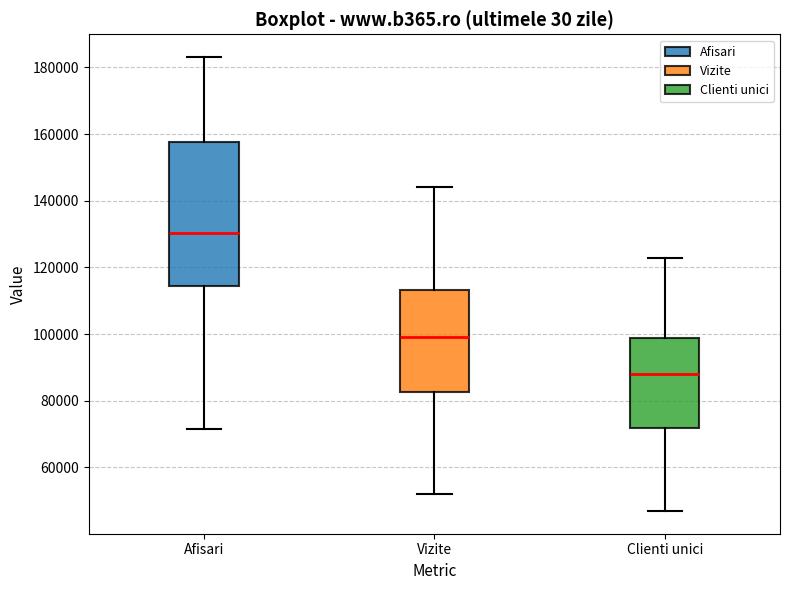

Comparing the boxes themselves (not the whiskers), which one is the tallest?

Afisari